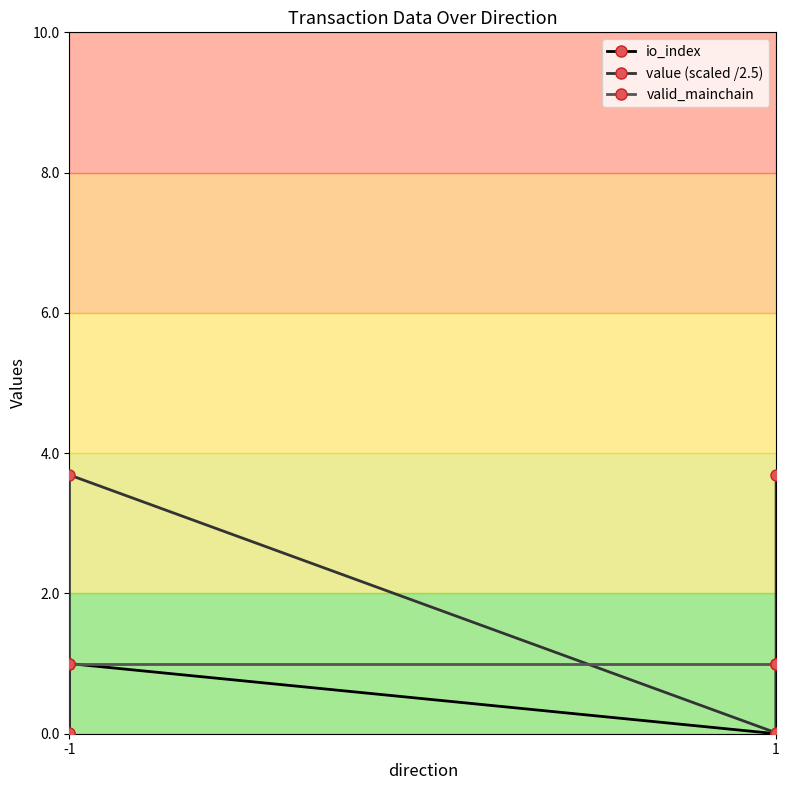

Does the chart have visible grid lines?

No